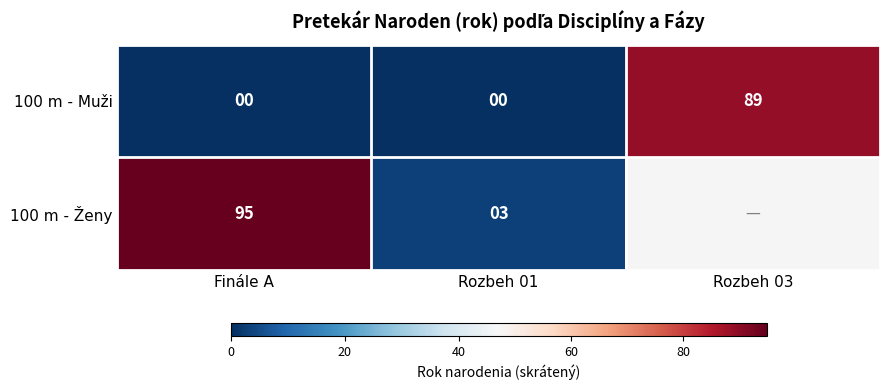

True or false: 100 m - Muži has a value of 33.9 at Rozbeh 01.

False